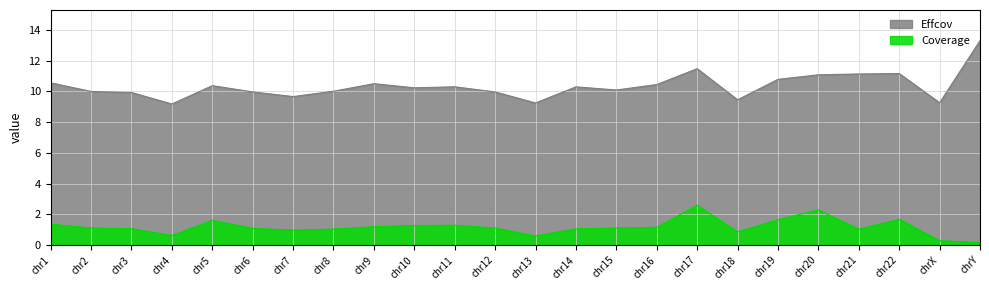

Reading right to left, extract all data points from this chart.

Coverage: 0.2	0.3	1.7	1.0	2.3	1.7	0.9	2.6	1.2	1.1	1.1	0.6	1.1	1.3	1.3	1.2	1.0	1.0	1.1	1.6	0.6	1.1	1.1	1.4
Effcov: 13.3	9.3	11.2	11.1	11.1	10.8	9.5	11.5	10.4	10.1	10.3	9.2	10.0	10.3	10.2	10.5	10.0	9.7	10.0	10.4	9.2	9.9	10.0	10.6